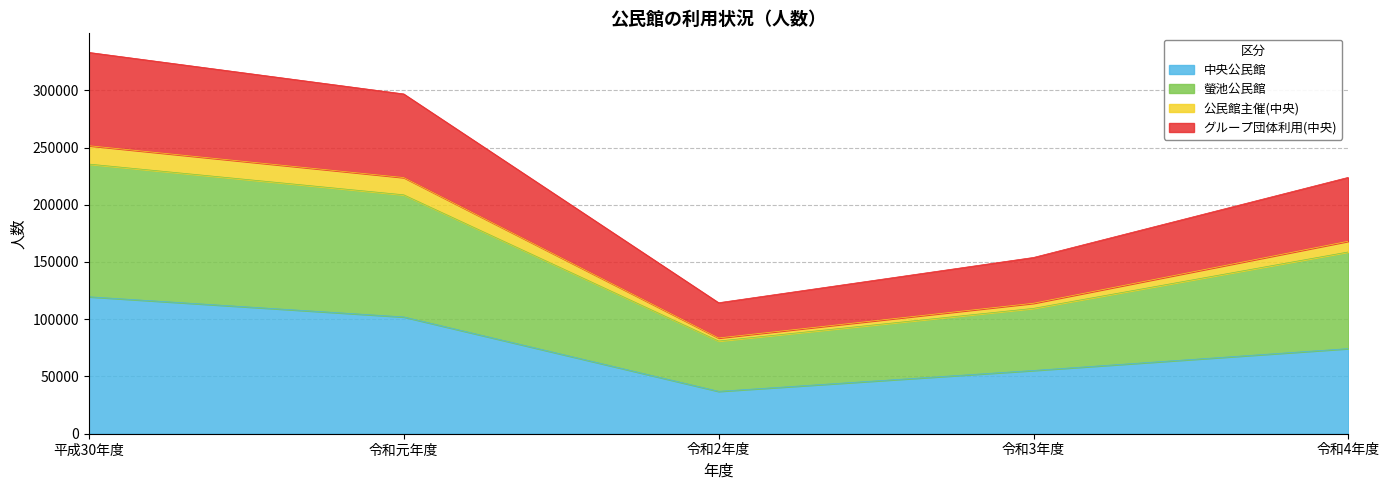

The 中央公民館 series shows 67595 at 令和元年度. True or false?

False